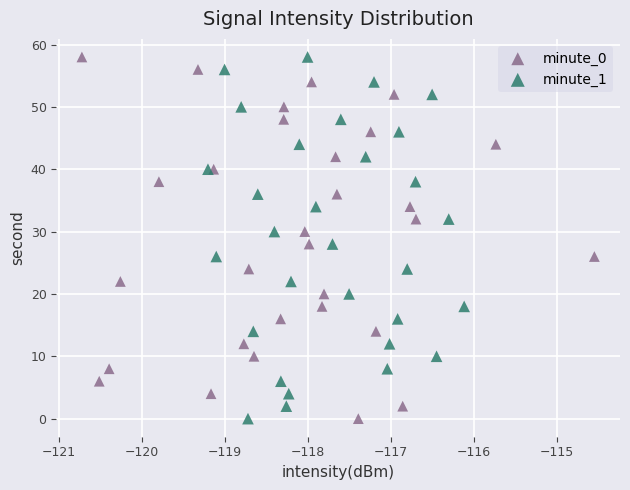

What are all the series names shown in the legend?

minute_0, minute_1